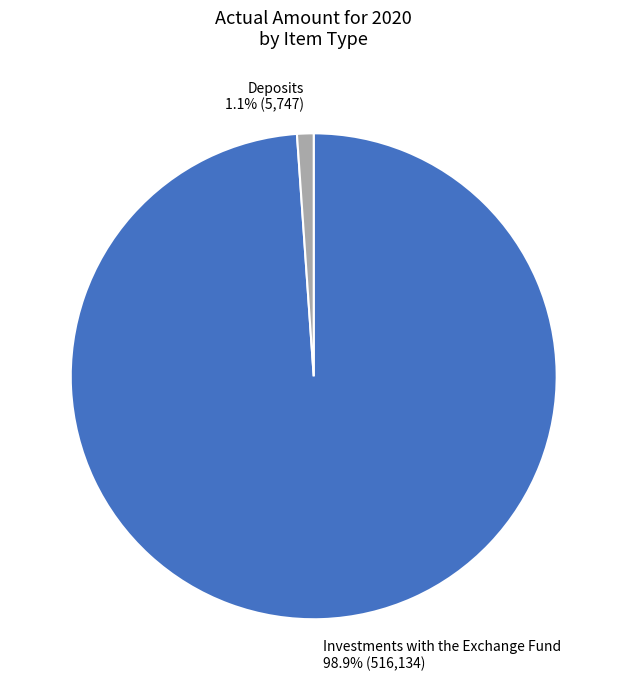

To the nearest percent, what percentage of the pie is Investments with the Exchange Fund?

99%